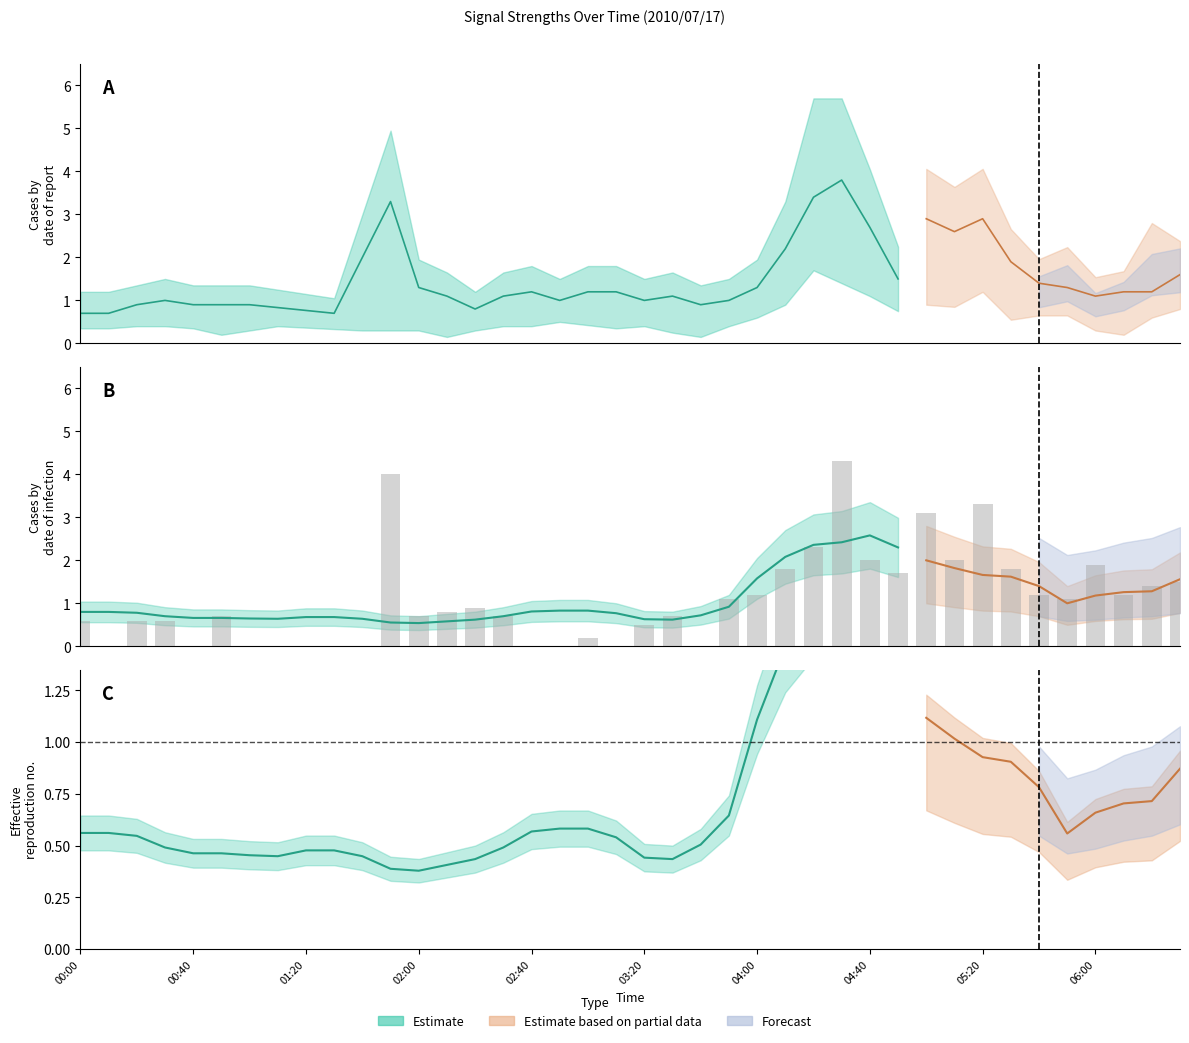

The value at 27 is 4.3. True or false?

True